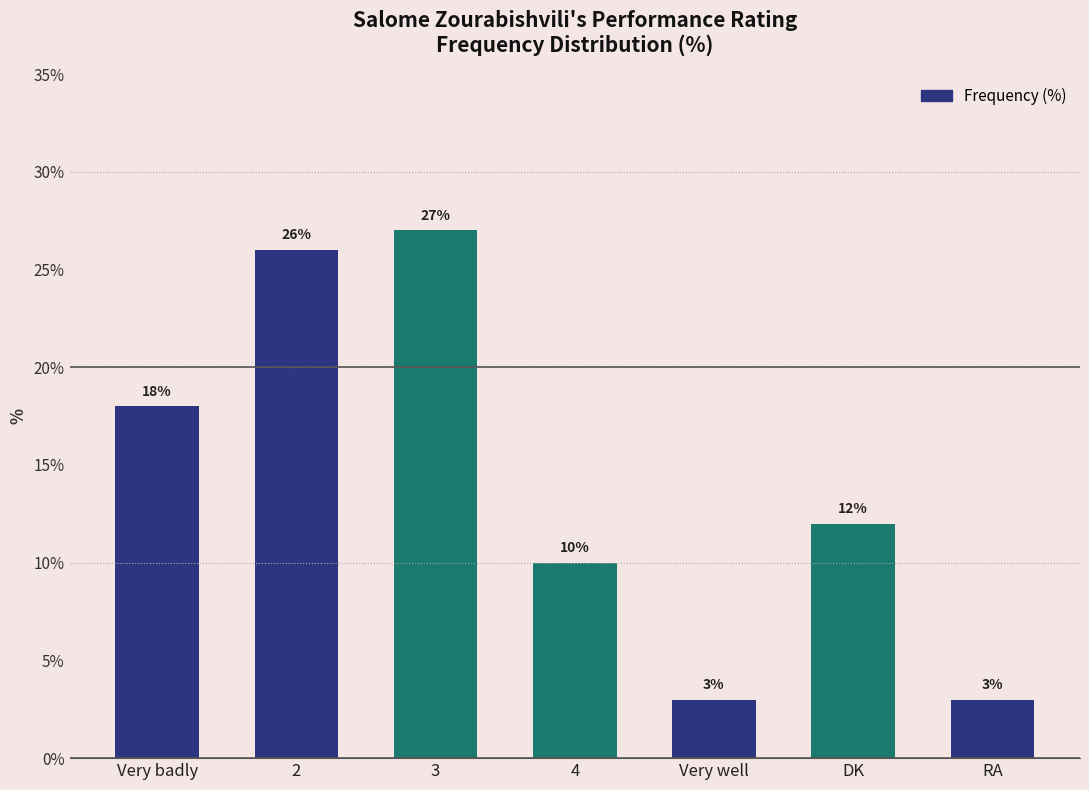

What is the average value?

14